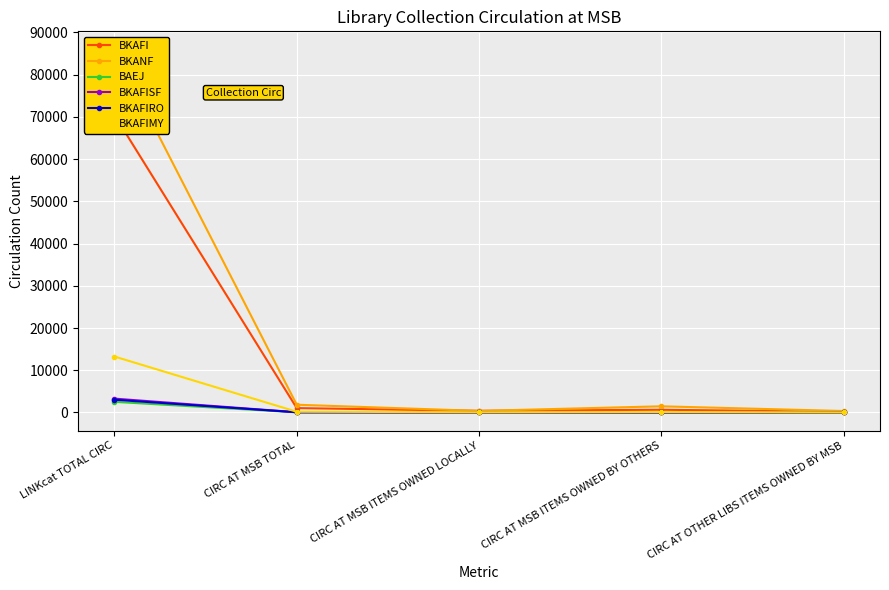

How many interior local valleys does the BAEJ series have?

1